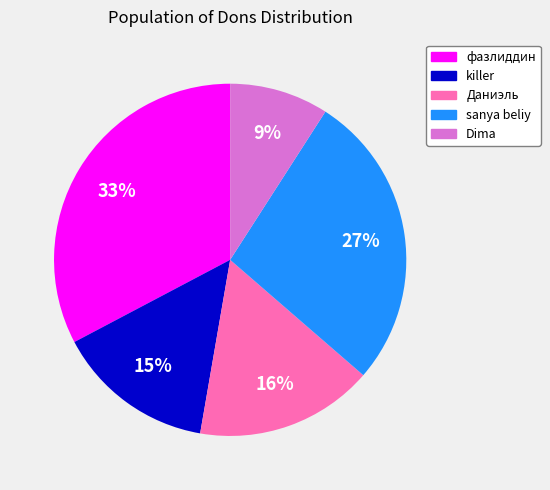

To the nearest percent, what is the difference between the largest and smallest slice percentages?

24%